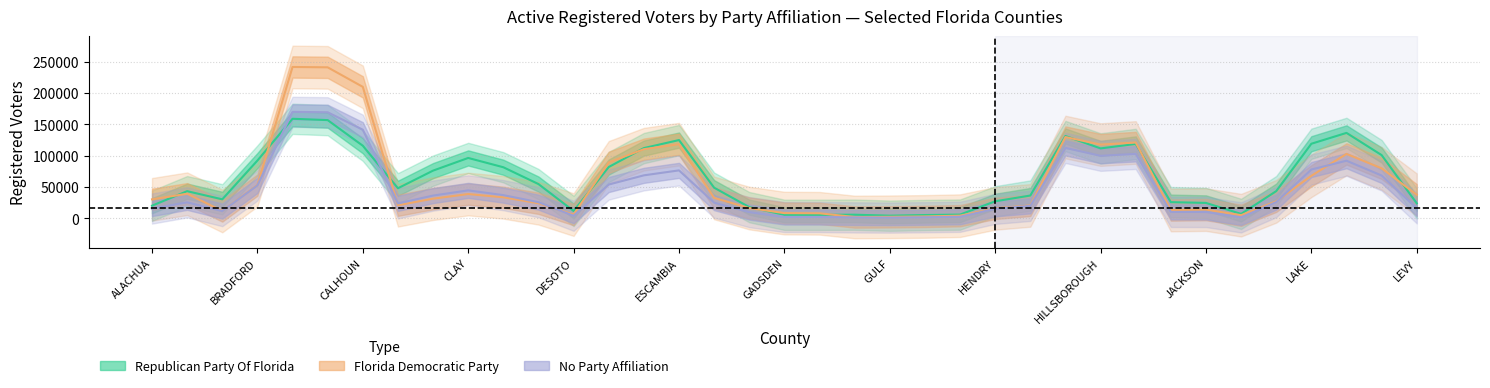

Rank the series by their maximum value, from highest to lowest.

Florida Democratic Party, No Party Affiliation, Republican Party Of Florida